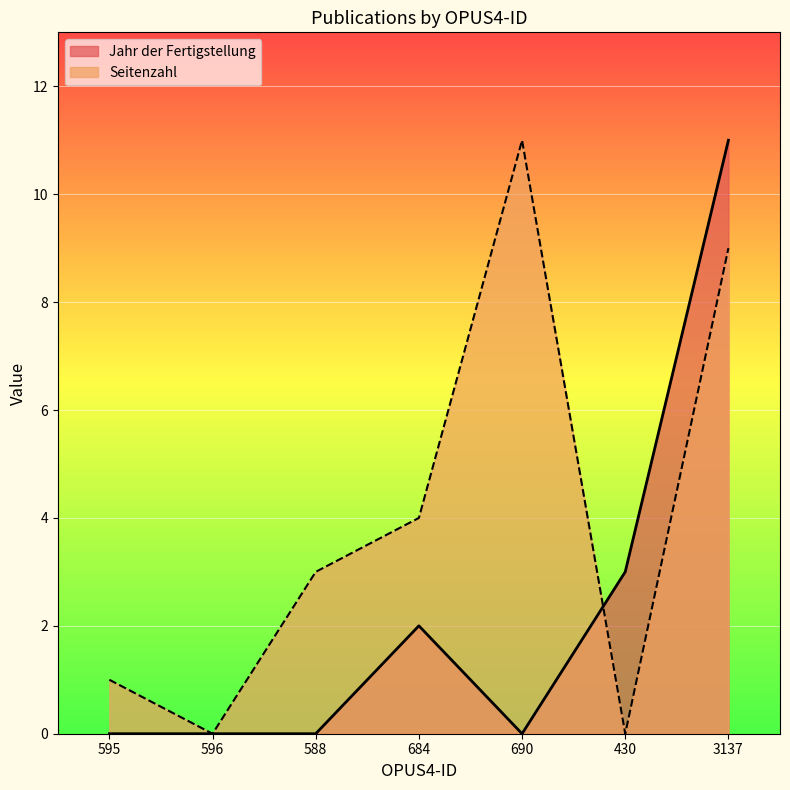

Between 595 and 690, which series saw the biggest shift?

Seitenzahl